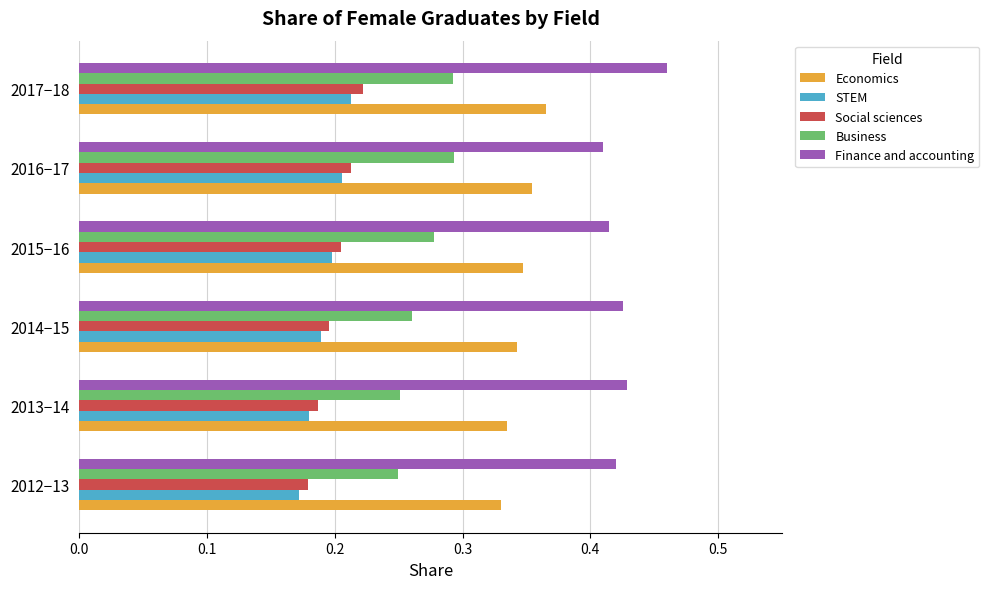

Rank the series by their maximum value, from highest to lowest.

Finance and accounting, Economics, Business, Social sciences, STEM